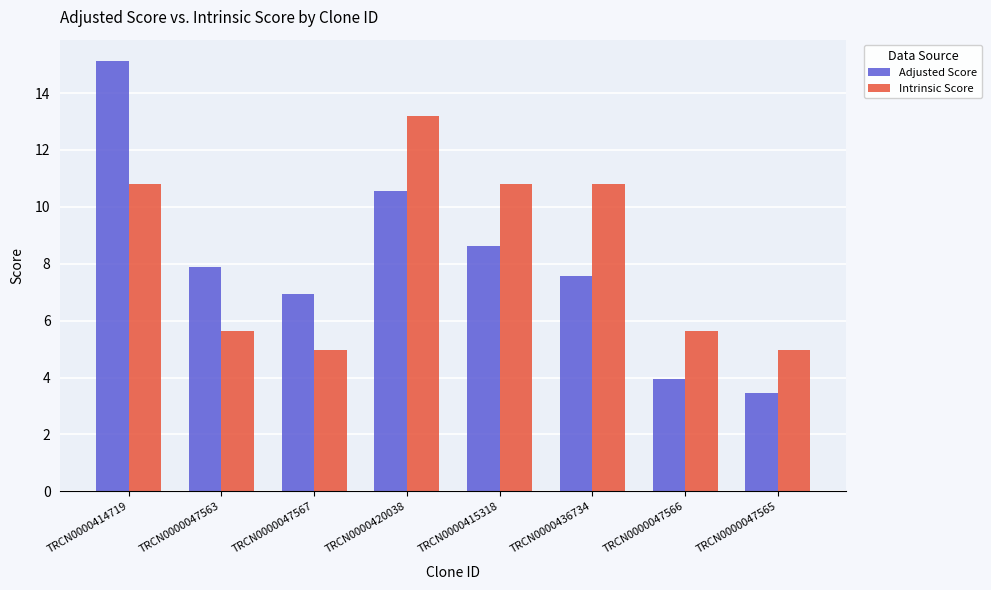

True or false: Intrinsic Score has a value of 1.0 at TRCN0000047567.

False